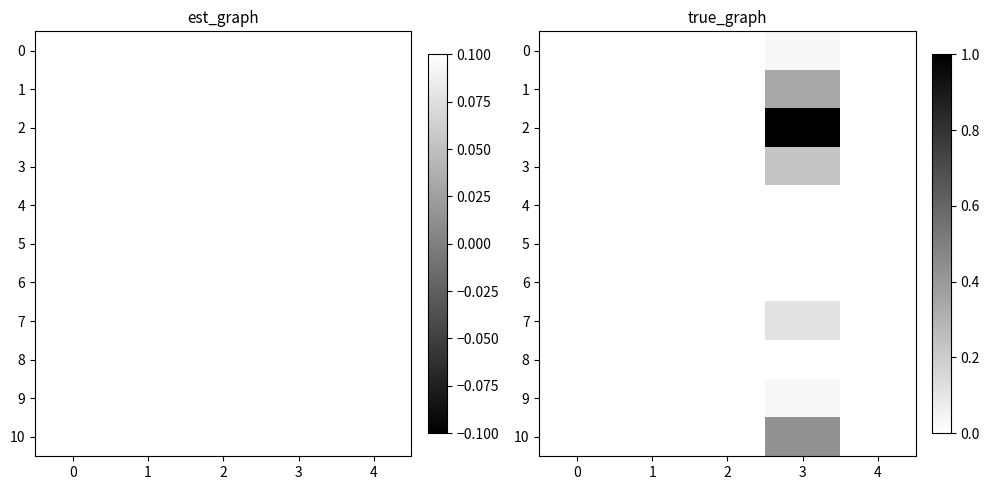

At how many categories does at least one series exceed 0?

1